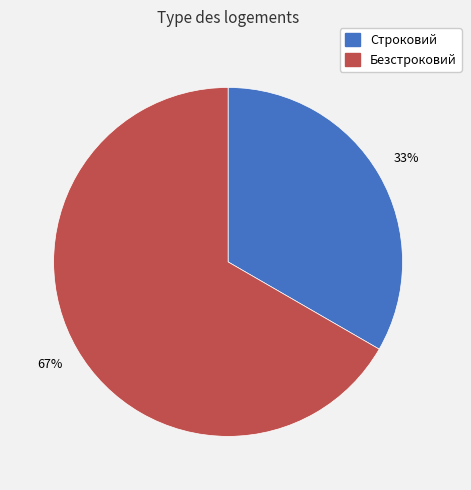

Do Безстроковий and Строковий together represent more than half of the pie?

Yes